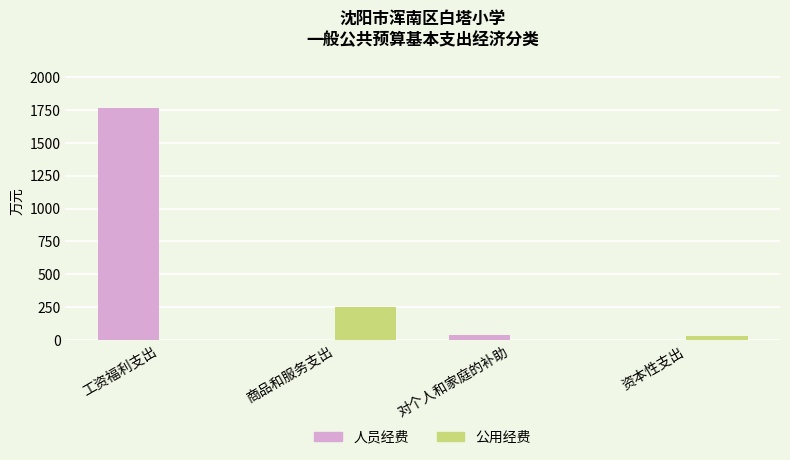

What is the average value of the 人员经费 series?

451.7